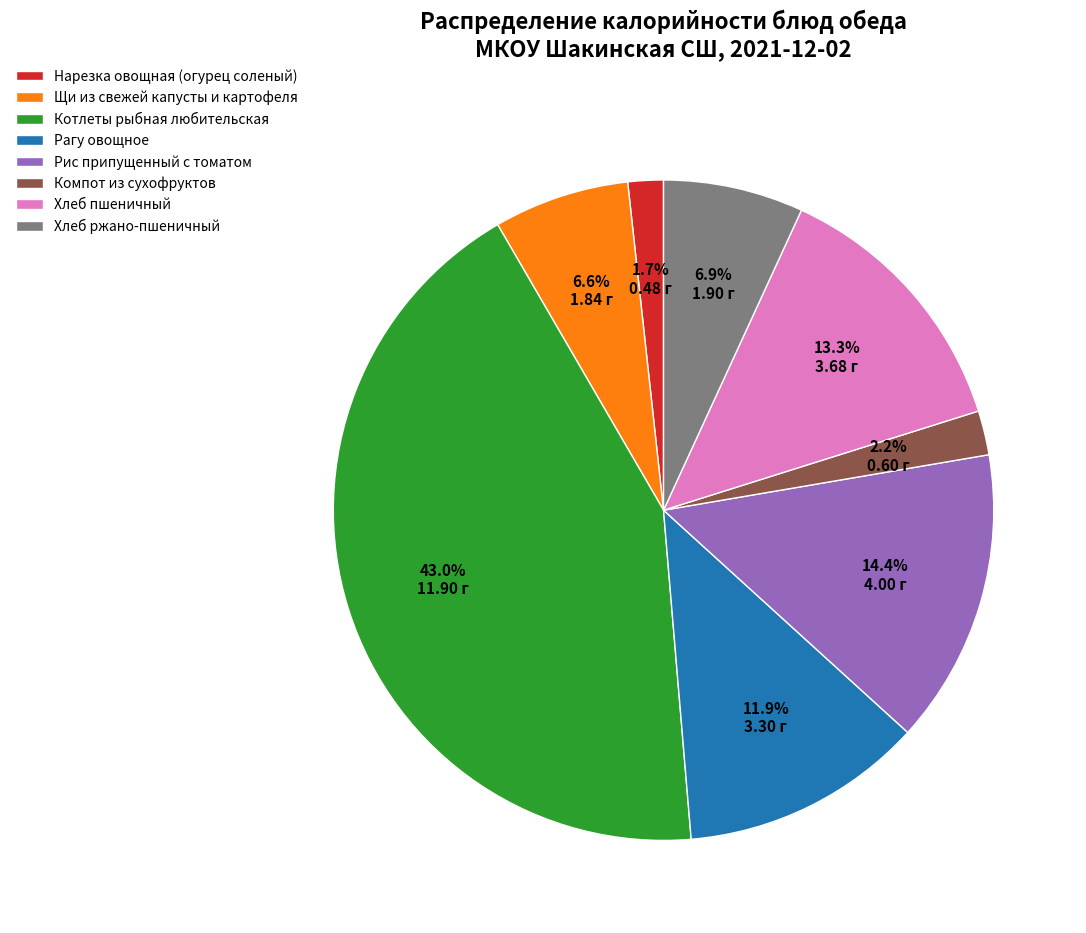

To the nearest percent, what portion does Рис припущенный с томатом represent?

14%